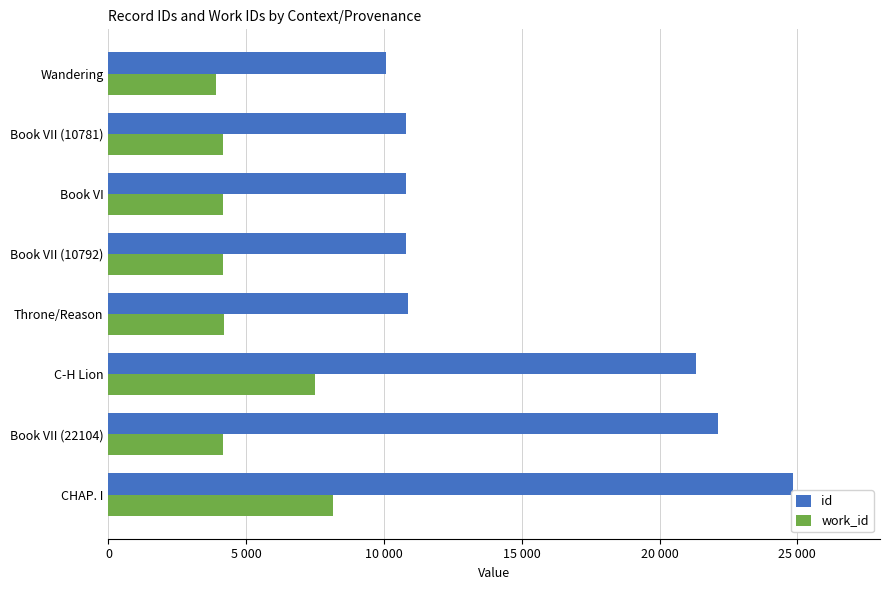

What are all the series names shown in the legend?

id, work_id